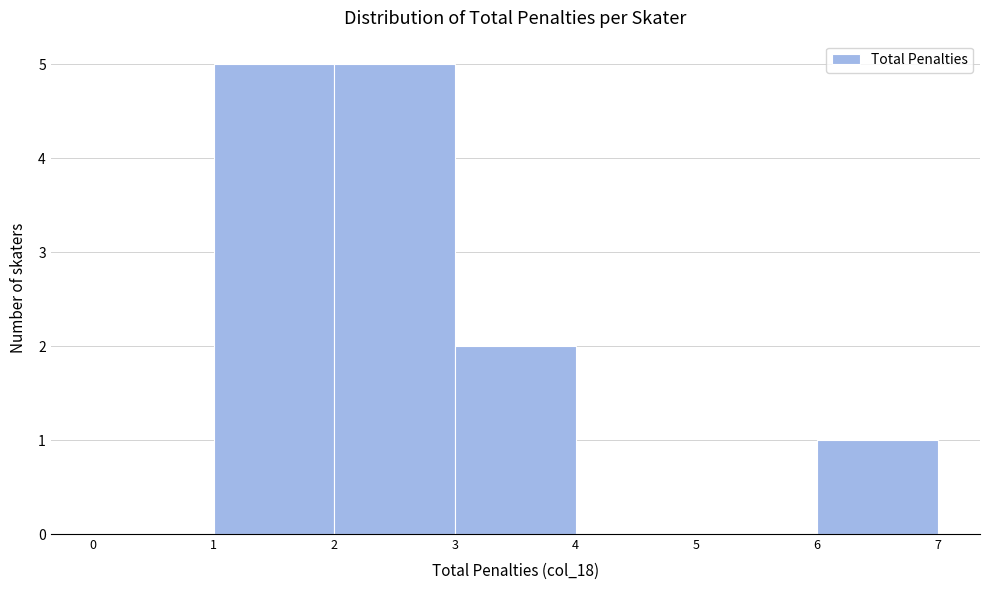

What is the height of the bar covering 2 to 3 on the x-axis? The values are not printed on the chart, so give them approximately, as read against the axis.

5